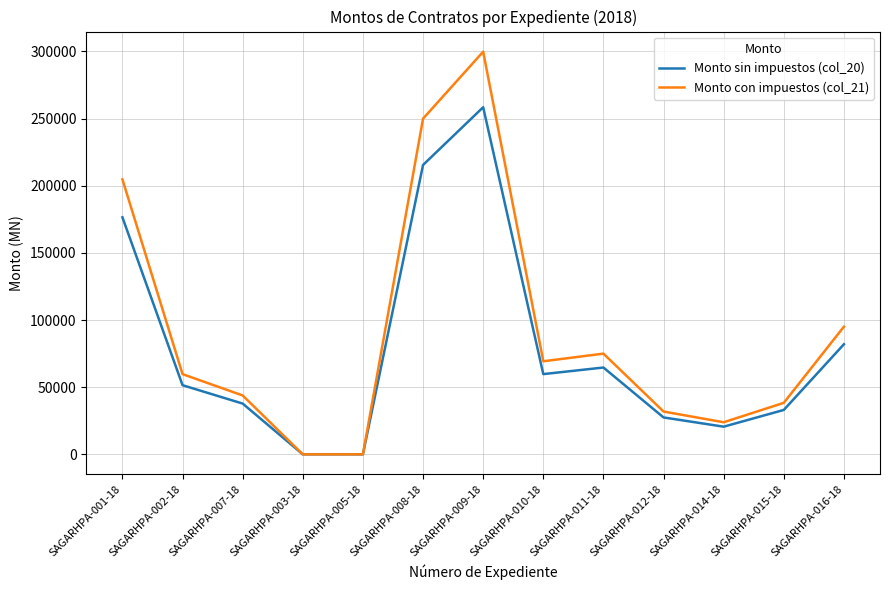

How many lines are shown in the chart?

2